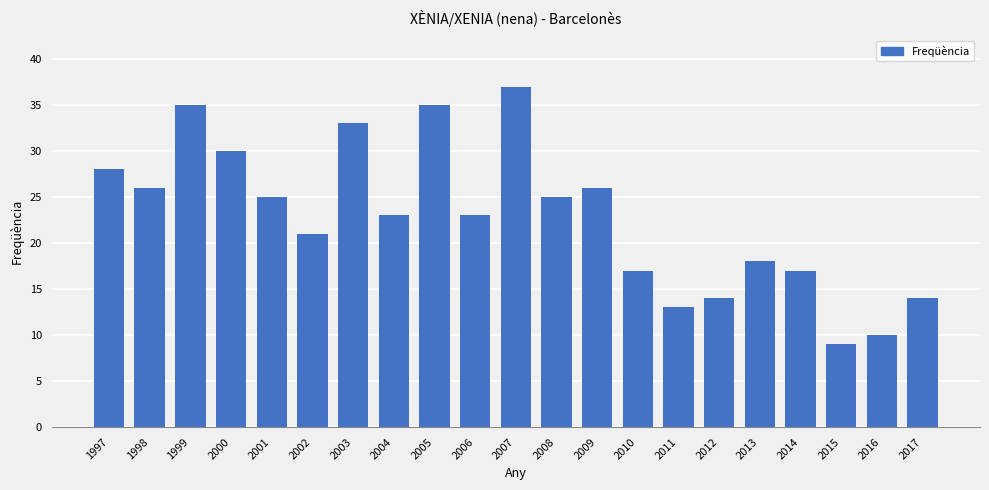

What is the ratio of the value at 2013 to the value at 2016?

1.8